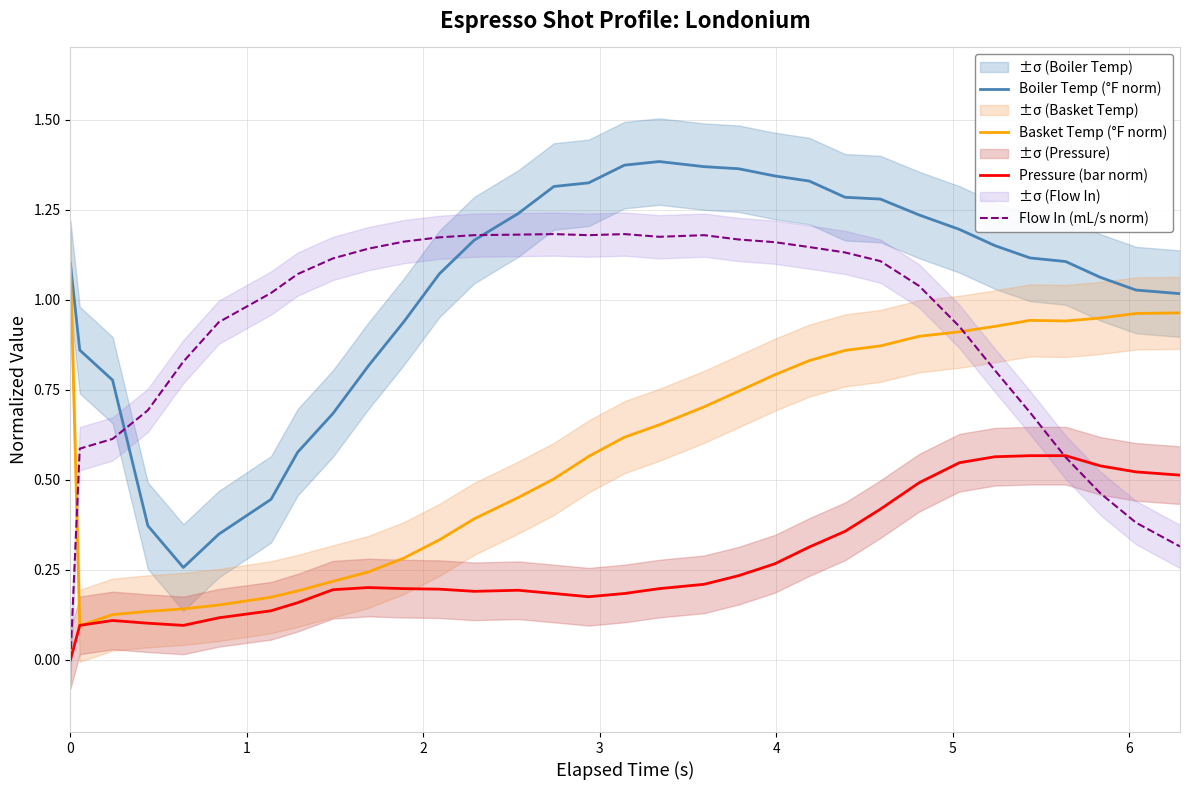

What is the value of the Pressure (bar norm) point at the 23rd from the left?

0.4